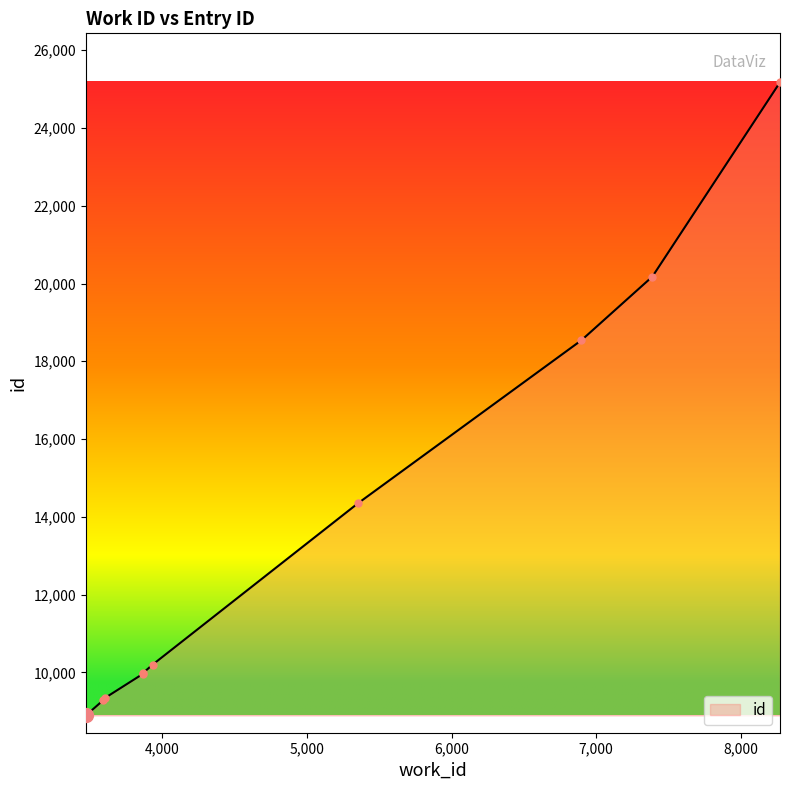

What is the average value?

13591